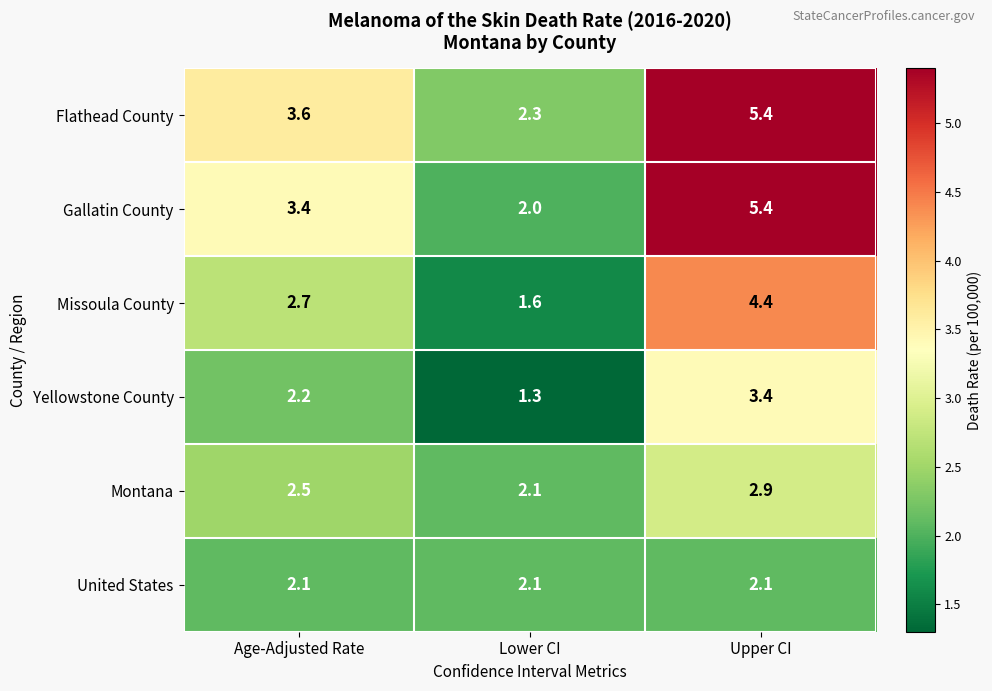

At which category is the sum across all series the highest?

Upper CI